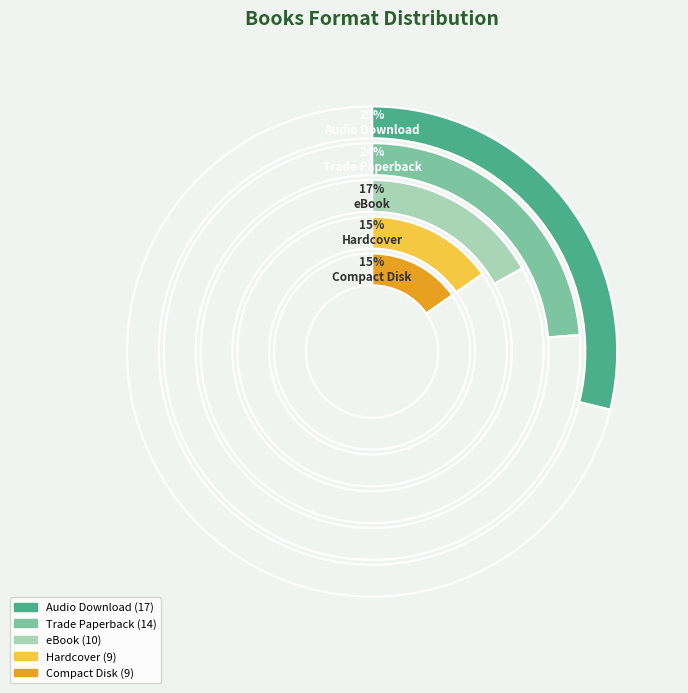

What is the smallest slice in the pie chart?

Hardcover